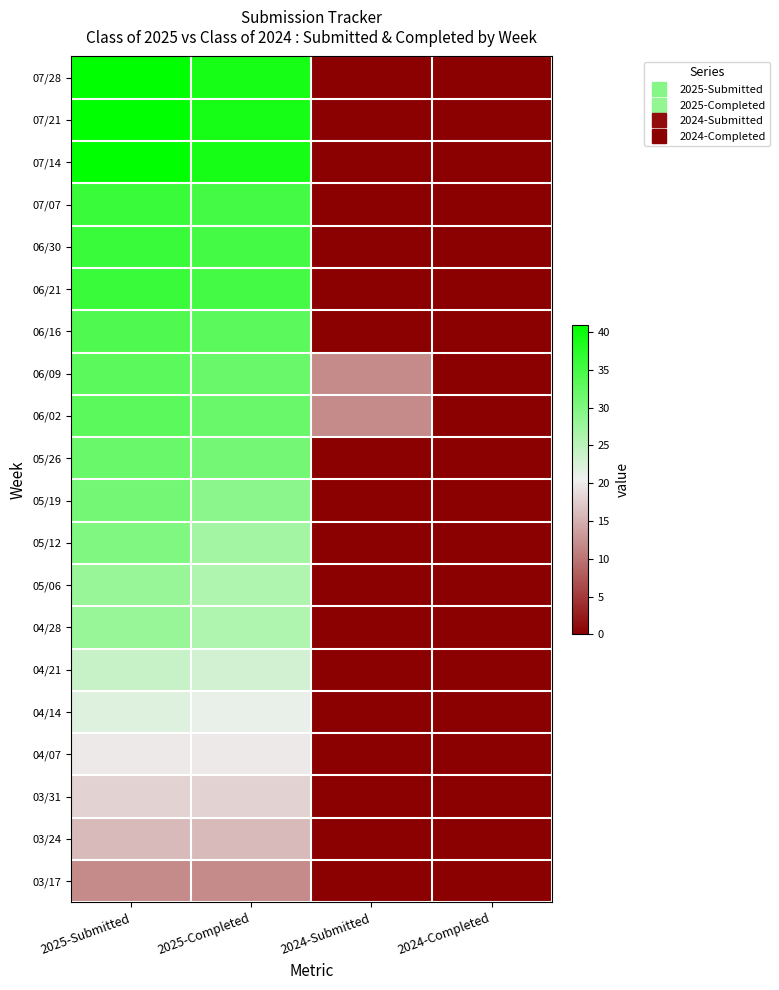

What is the spread (max minus min) of values at 2025-Submitted?

29